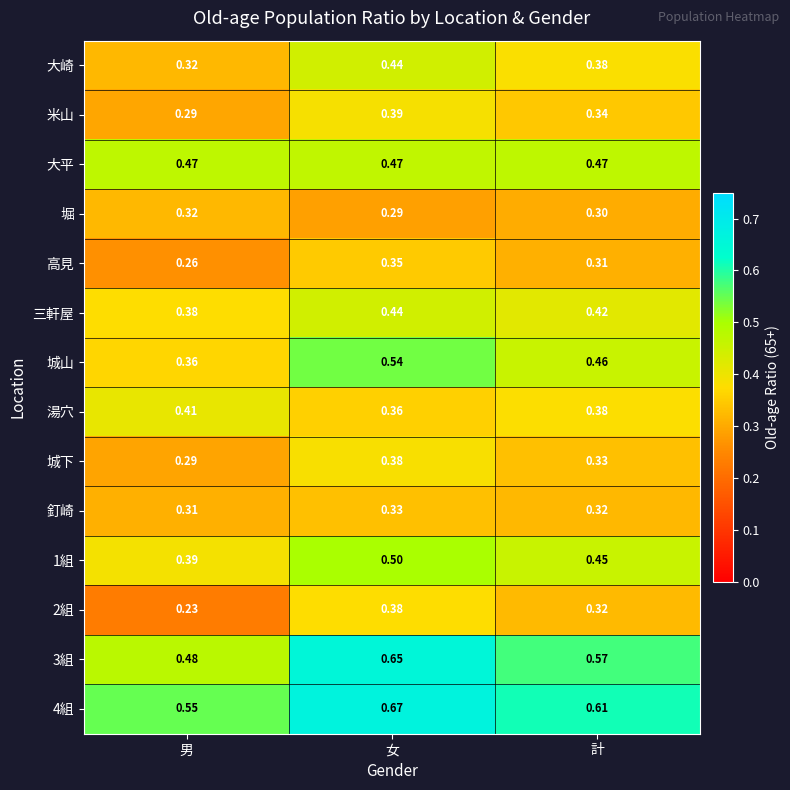

At which label does 2組 reach its minimum?

男